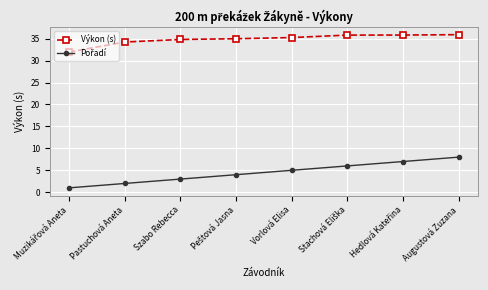

The value of Výkon (s) at Szabo Rebecca is 34.8. True or false?

True